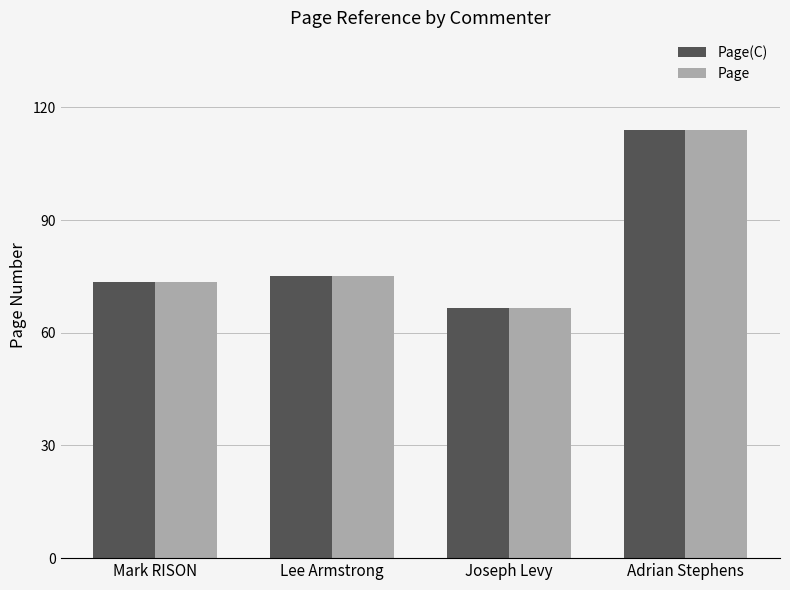

How many data points in Page(C) are less than 75?

2